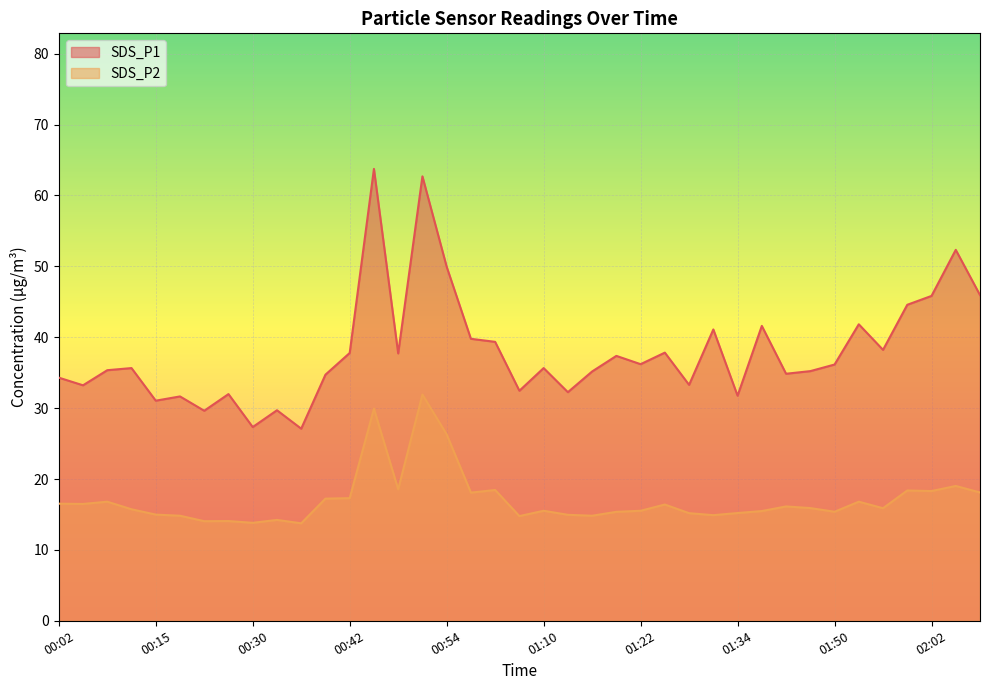

Which series has the widest spread of values?

SDS_P1